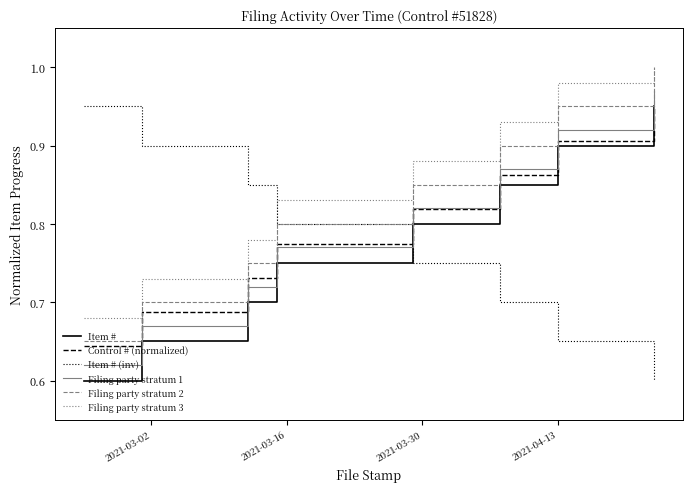

True or false: Filing party stratum 2 and Item # cross at least once.

False